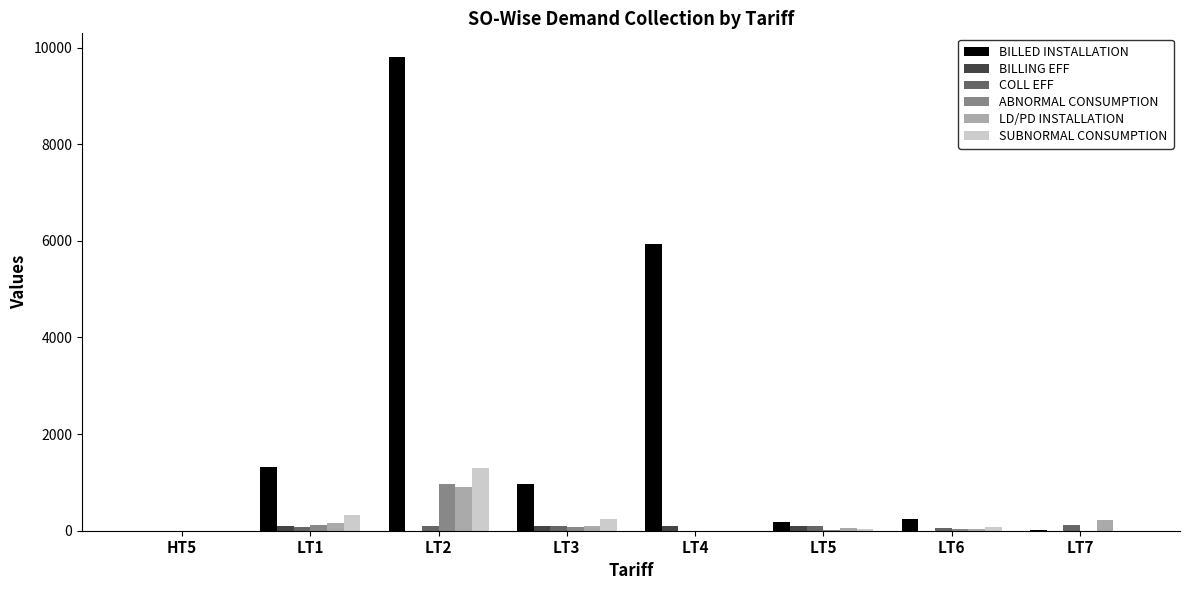

How many series are shown in this chart?

6